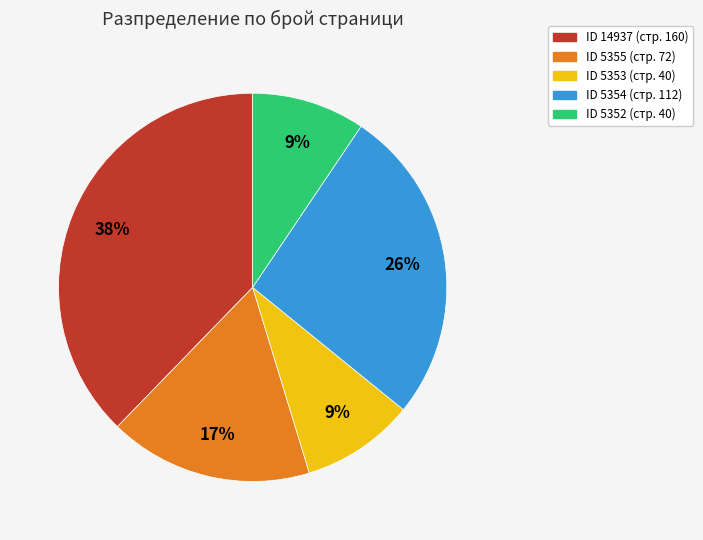

Is ID 5354 (стр. 112) the majority of the pie?

No